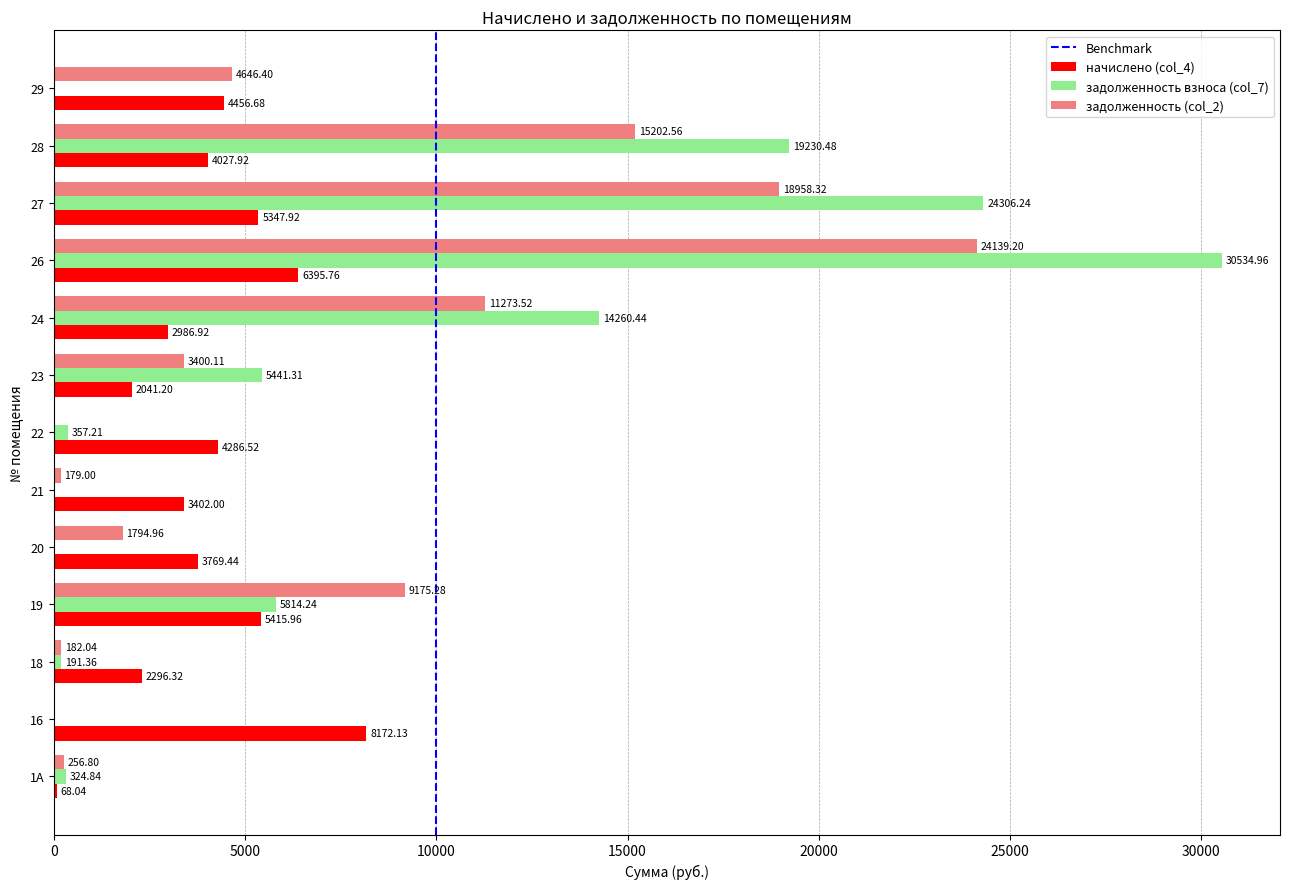

Read the задолженность взноса (col_7) value at 26.

30535.0